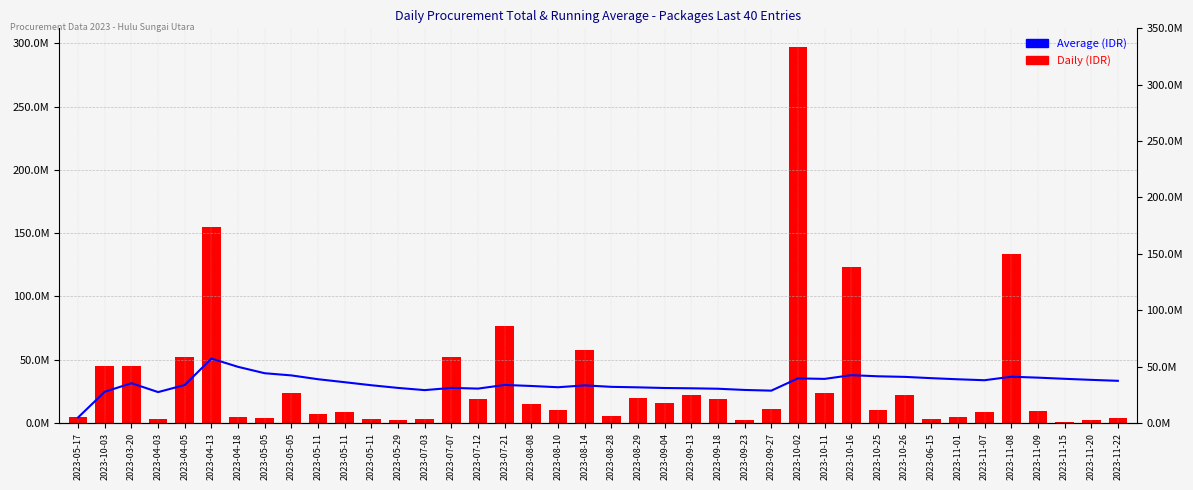

Between 2023-05-05 and 2023-11-20, which series saw the biggest shift?

Average (IDR)